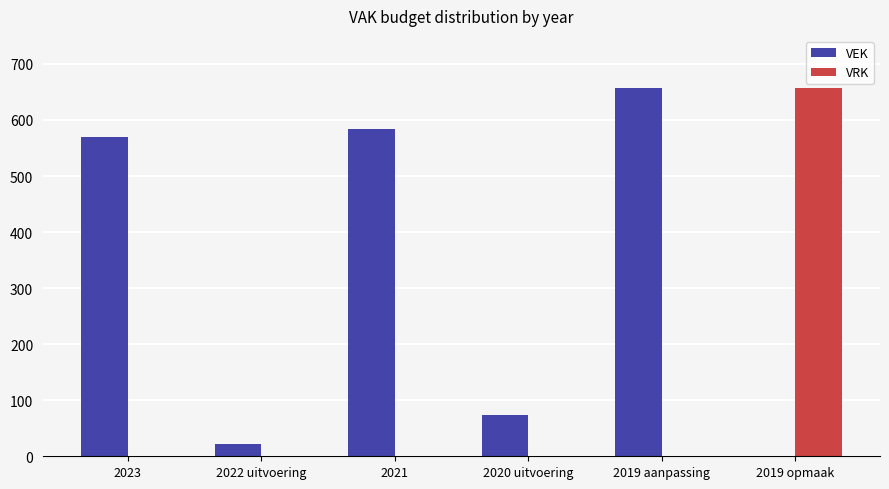

What is the average value of the VRK series?

110